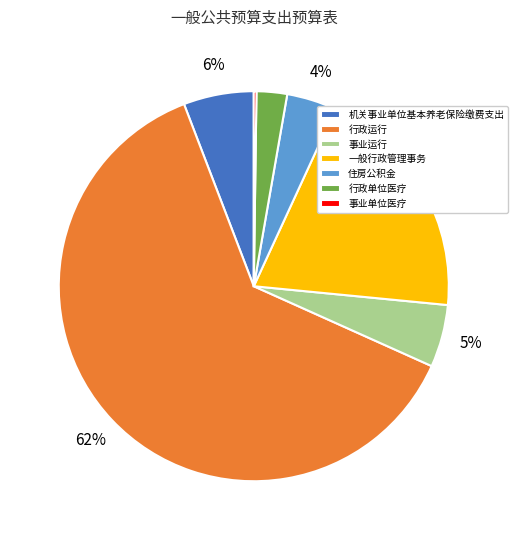

Between 一般行政管理事务 and 行政运行, which is larger?

行政运行